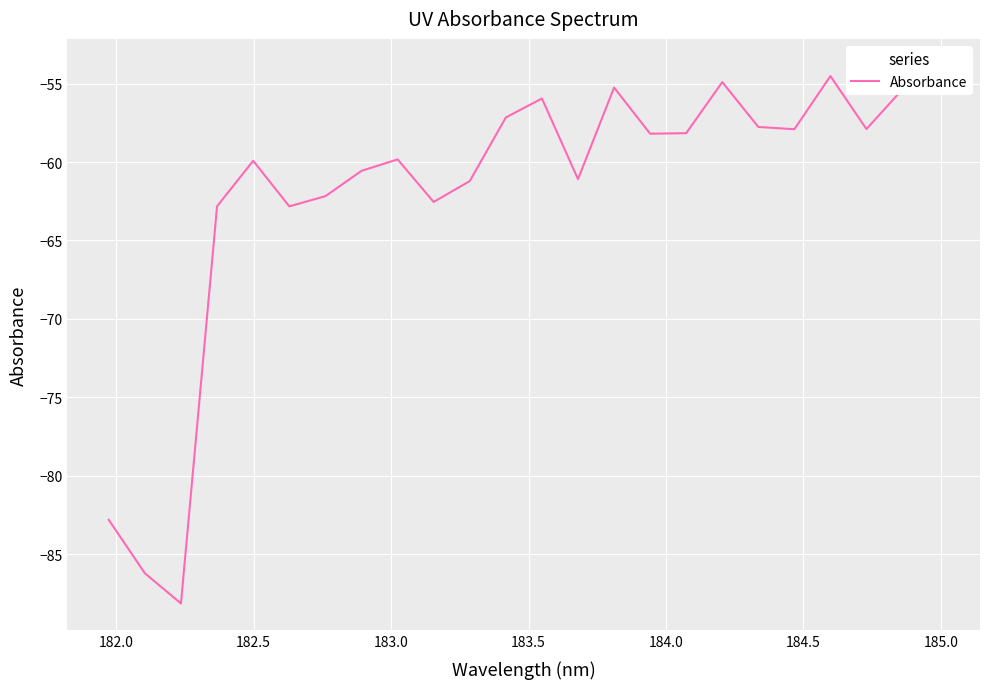

The chart shows a value of -60.6 at 185.0. True or false?

True